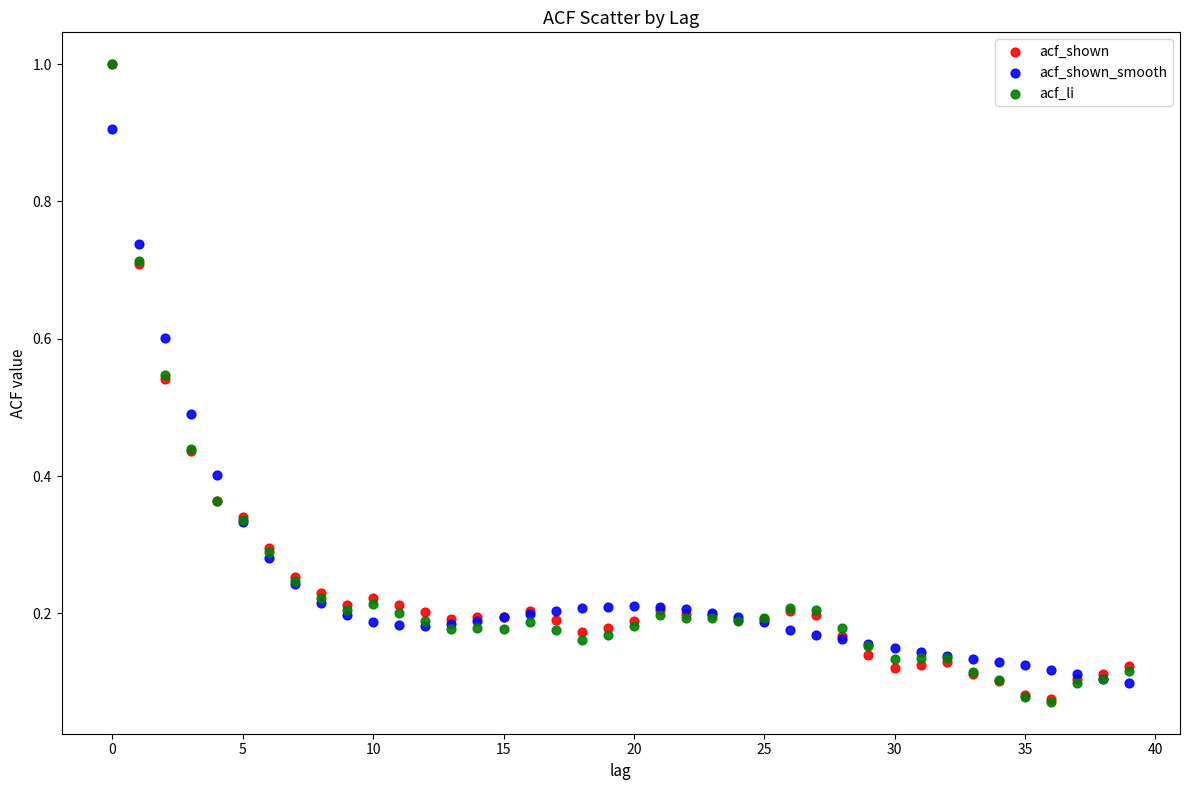

What are all the series names shown in the legend?

acf_shown, acf_shown_smooth, acf_li